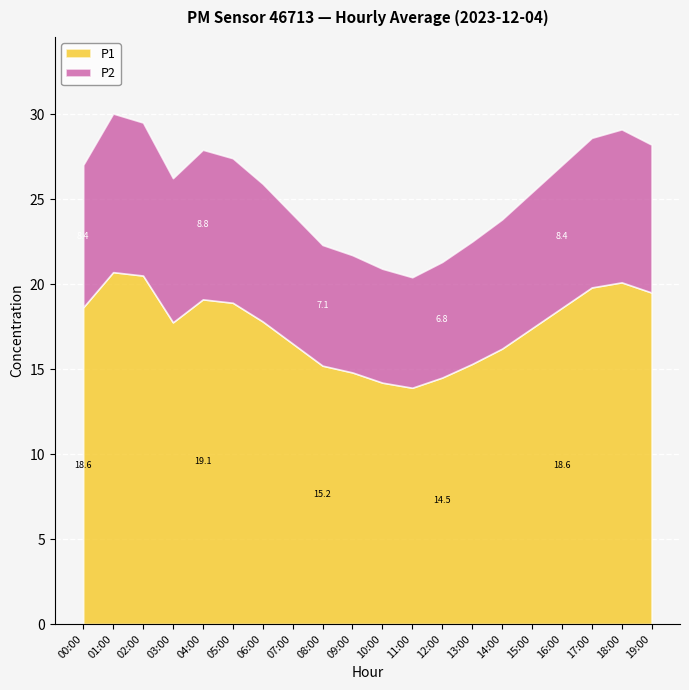

What is the sum of all P2 values?

159.9